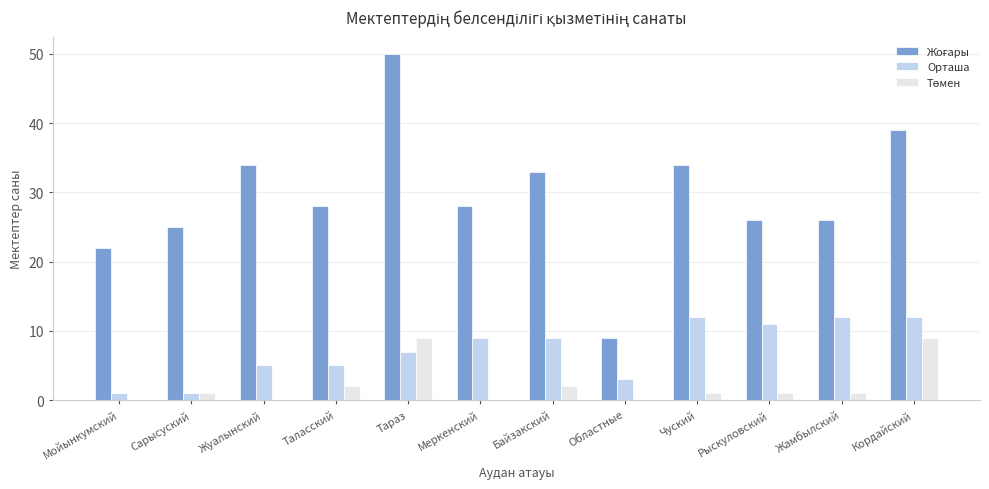

Is it true that Орташа equals 9 at Меркенский?

True